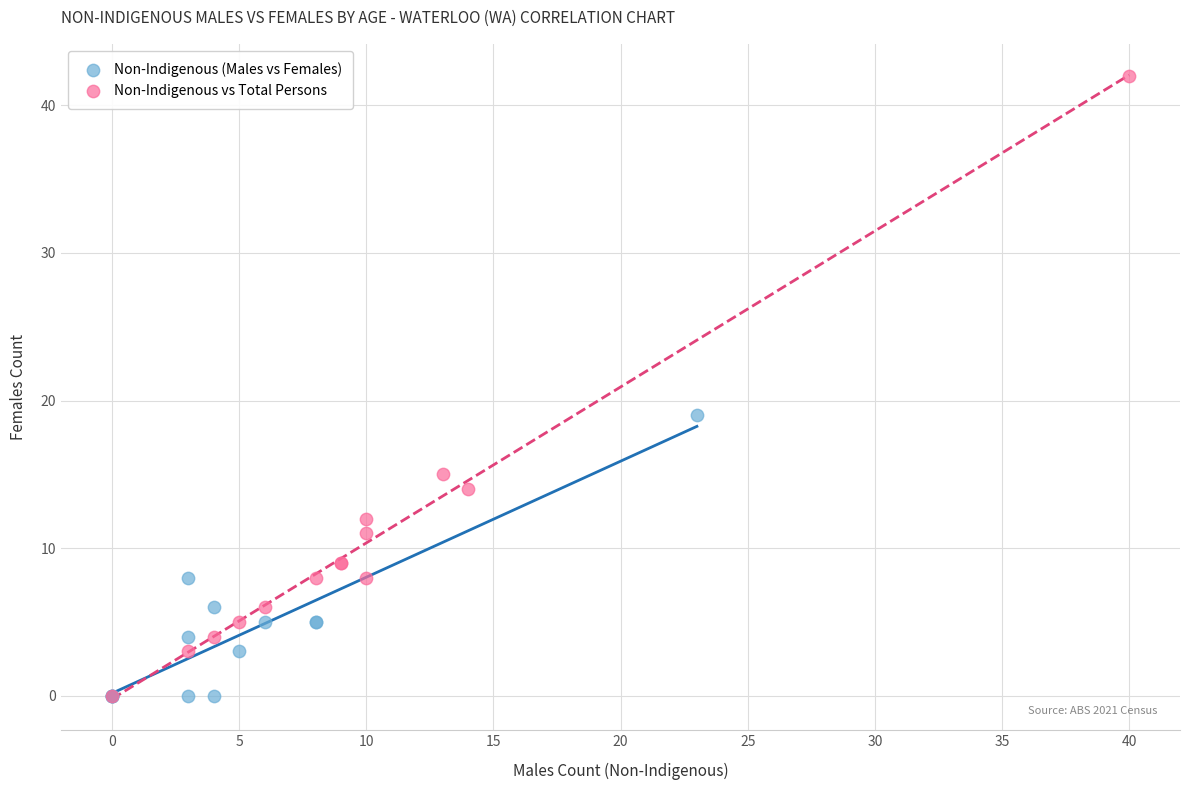

Which series has the widest spread of Y values?

Non-Indigenous vs Total Persons